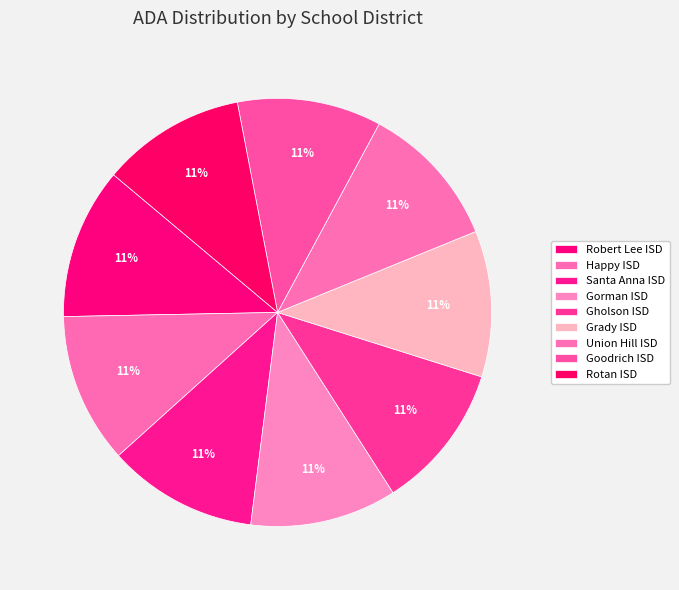

How many slices are in this pie chart?

9